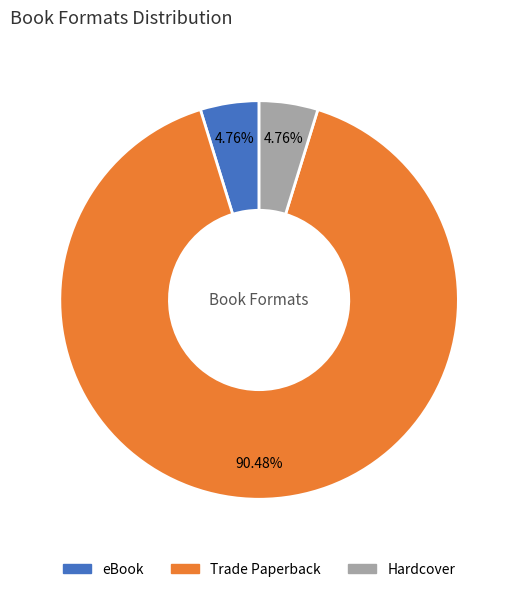

Which category has the biggest portion of the pie?

Trade Paperback